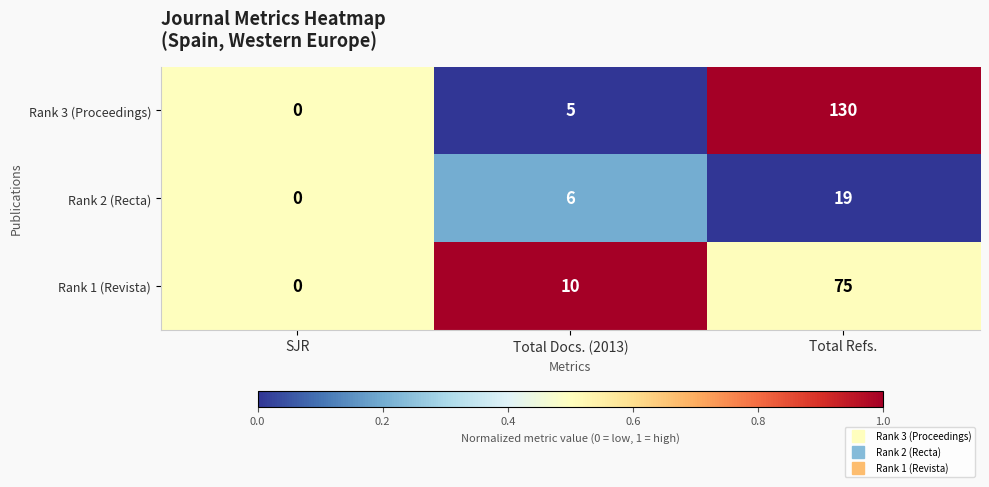

Is it true that Rank 2 (Recta) equals 6 at Total Docs. (2013)?

True